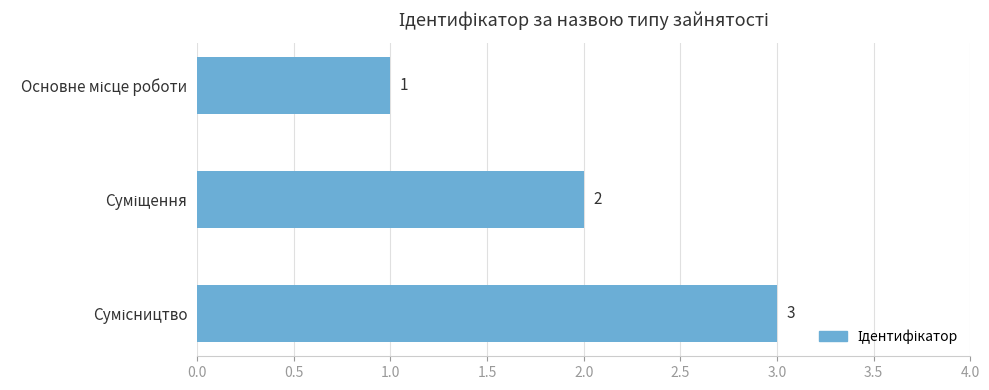

What is the sum of all values?

6